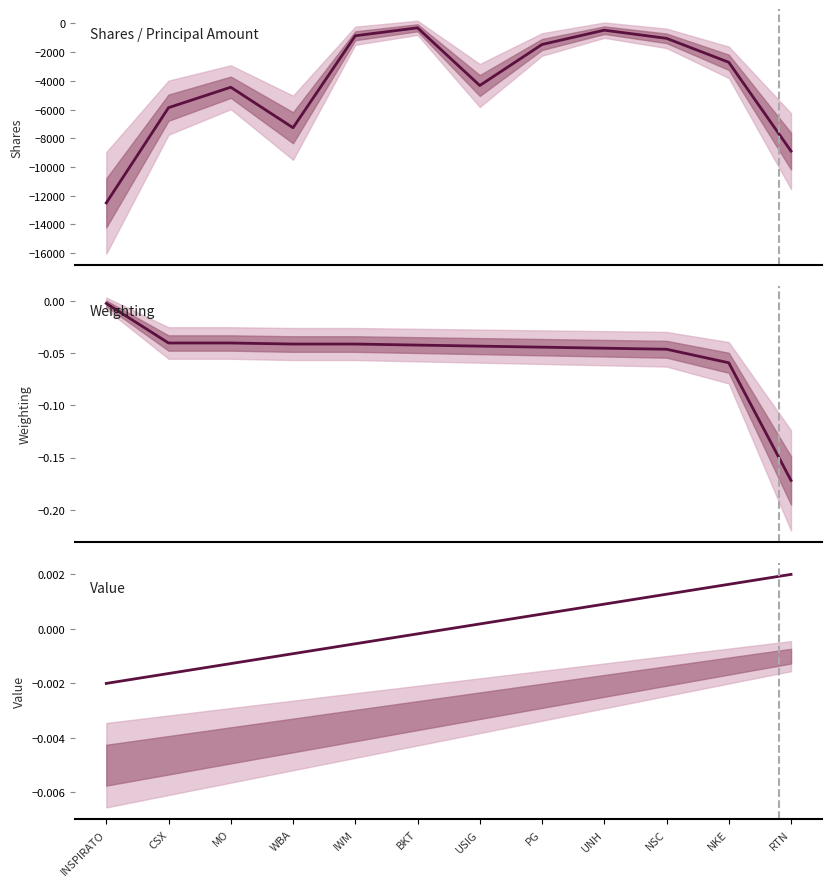

What is the sum of the Shares or principal amount values at WBA and IWM?

-8122.0